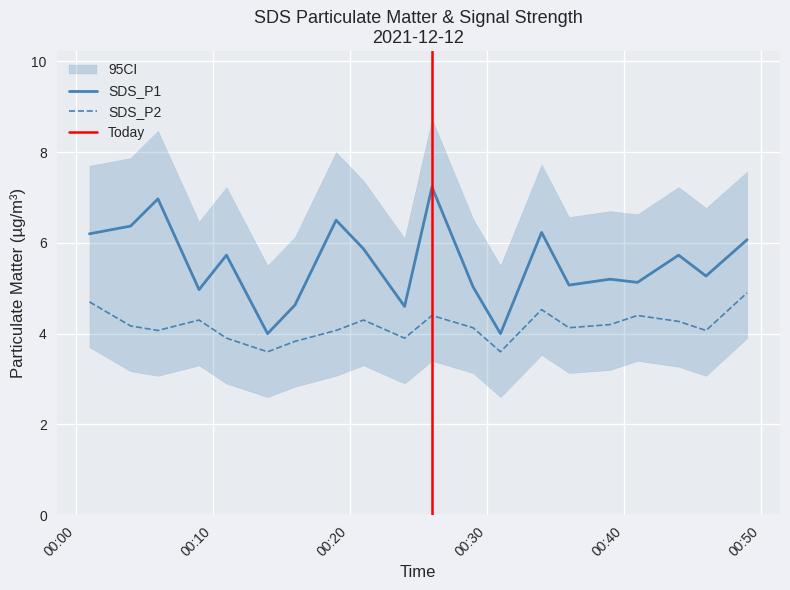

What is the total value across all series at 2021-12-12 00:21?

10.2